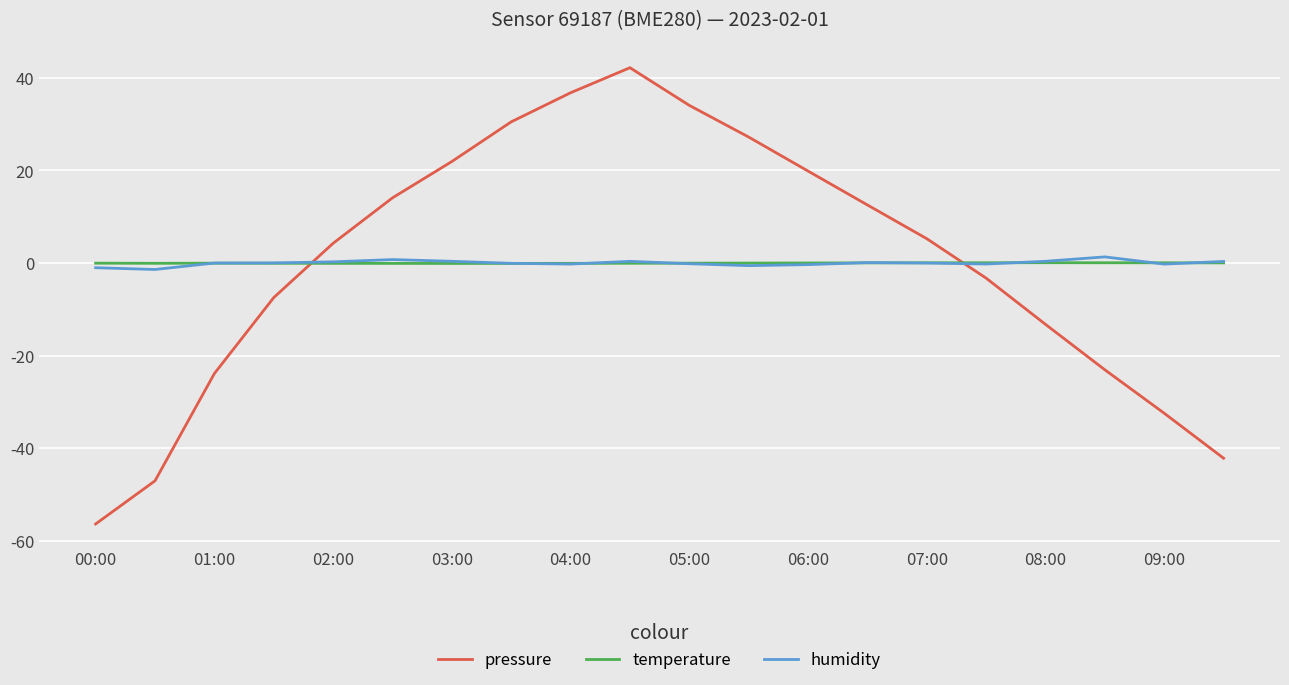

Which series has the largest range (max minus min)?

pressure